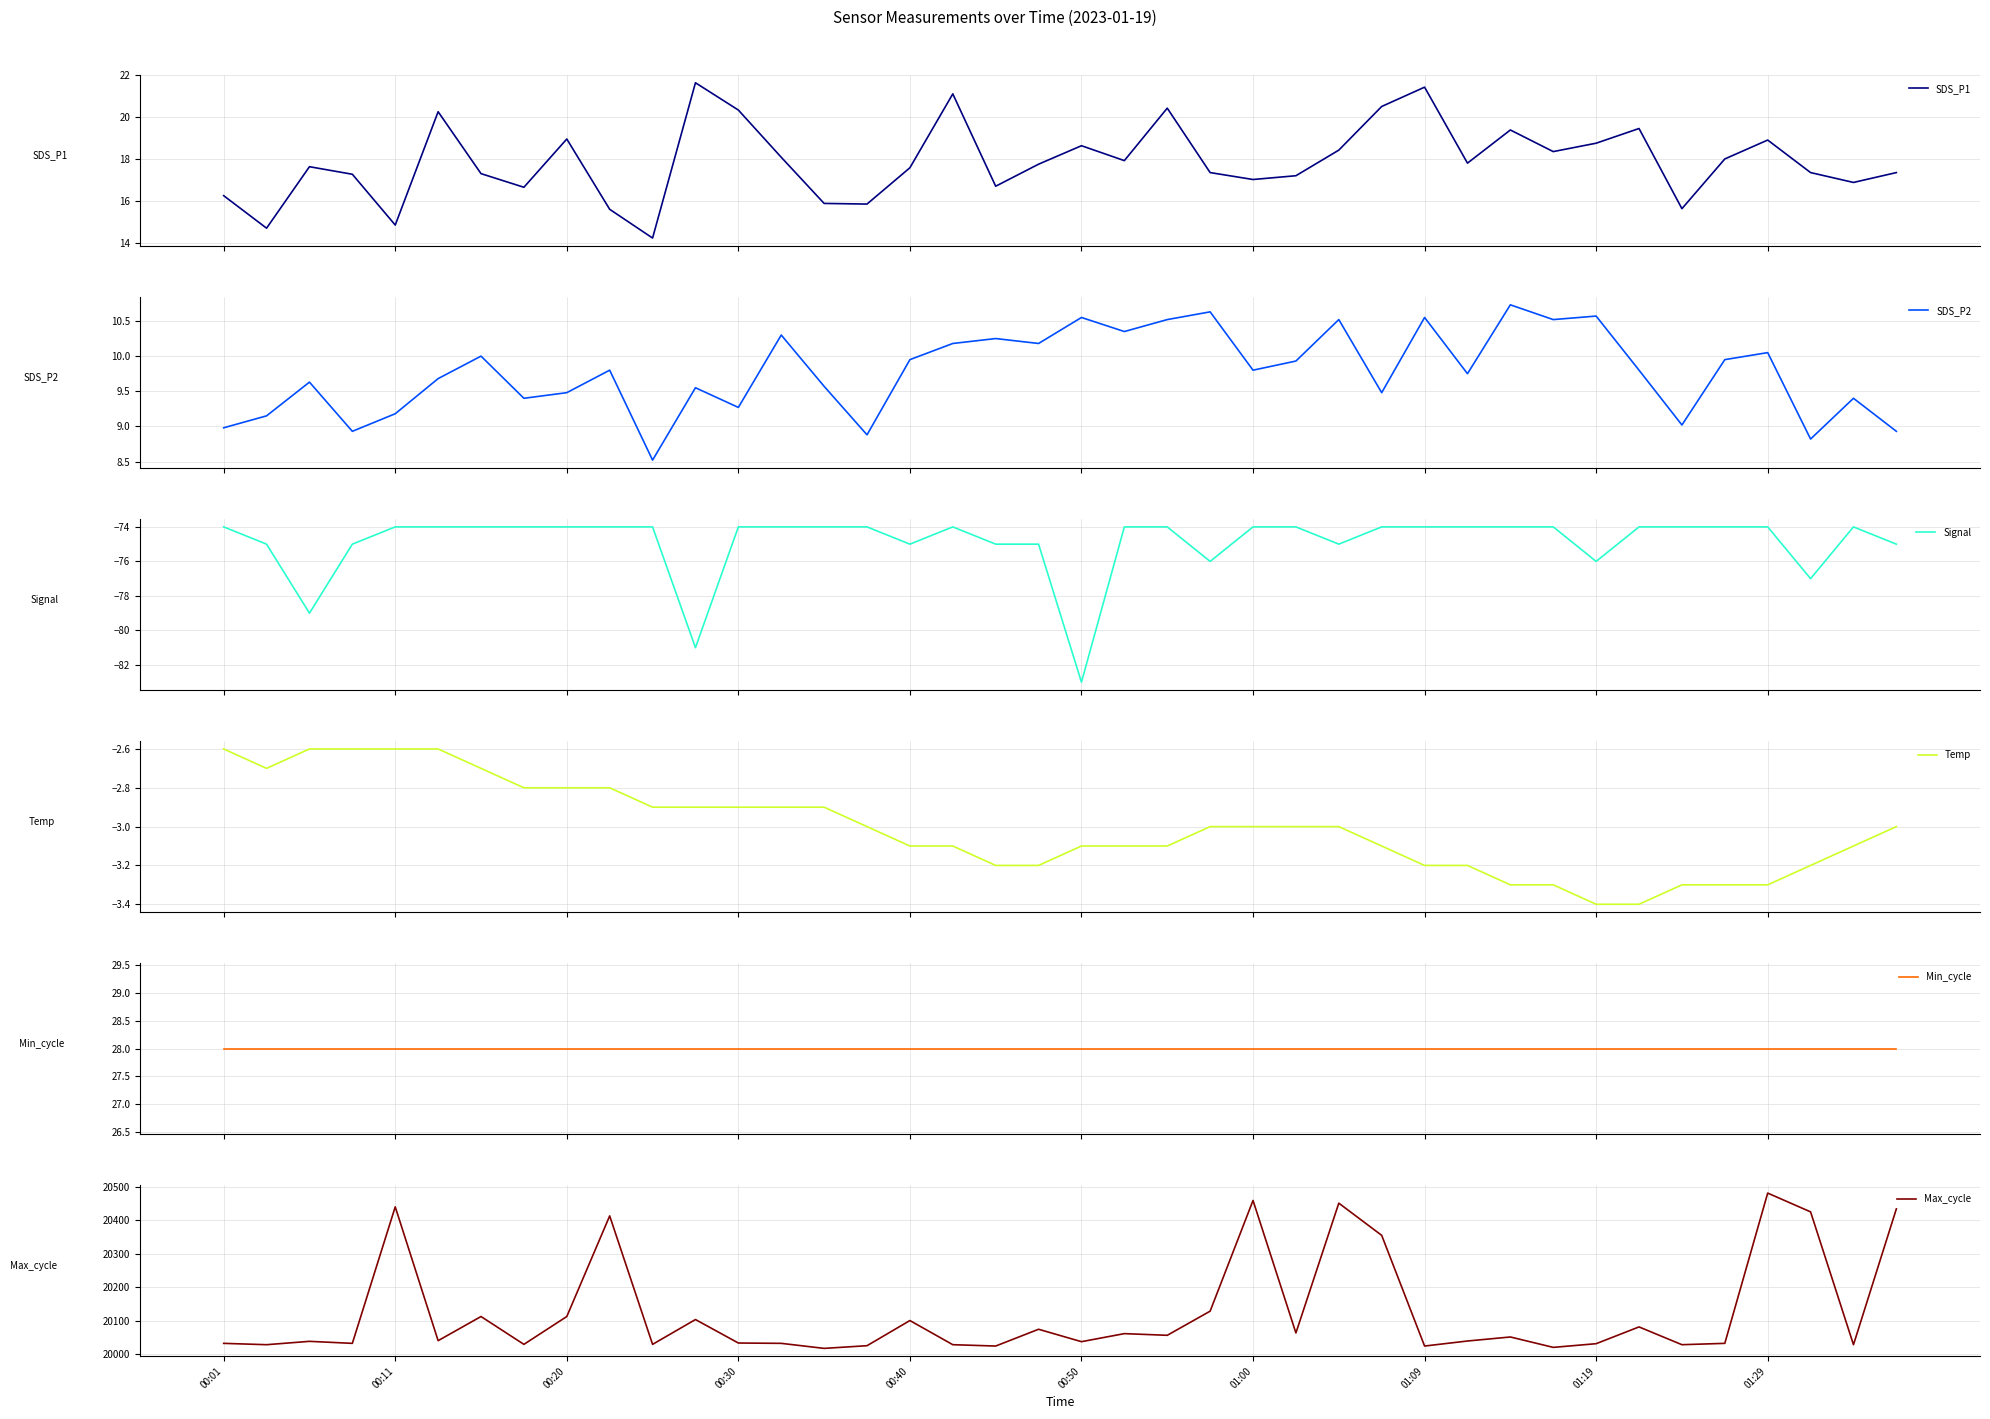

How many interior local peaks does the SDS_P2 series have?

14